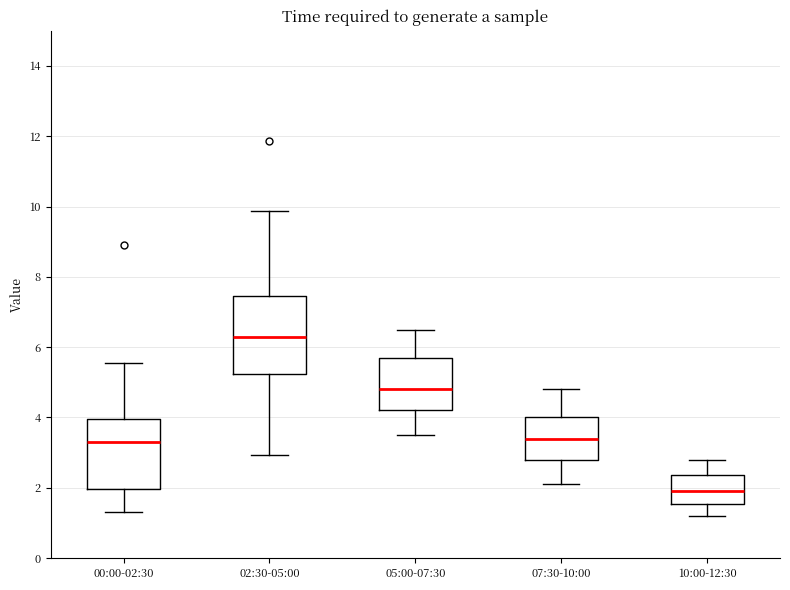

Reading left to right, transcribe this box plot: for each box, give where its median line is, the range the box spans, and where its two whiskers end, as read against the y-axis. The values are not printed on the chart, so give them approximately, as read against the axis.

00:00-02:30: median 3.4, box 2.0 to 4.0, whiskers 1.4 to 5.6
02:30-05:00: median 6.4, box 5.2 to 7.4, whiskers 3.0 to 9.8
05:00-07:30: median 4.8, box 4.2 to 5.8, whiskers 3.6 to 6.6
07:30-10:00: median 3.4, box 2.8 to 4.0, whiskers 2.2 to 4.8
10:00-12:30: median 2.0, box 1.6 to 2.4, whiskers 1.2 to 2.8